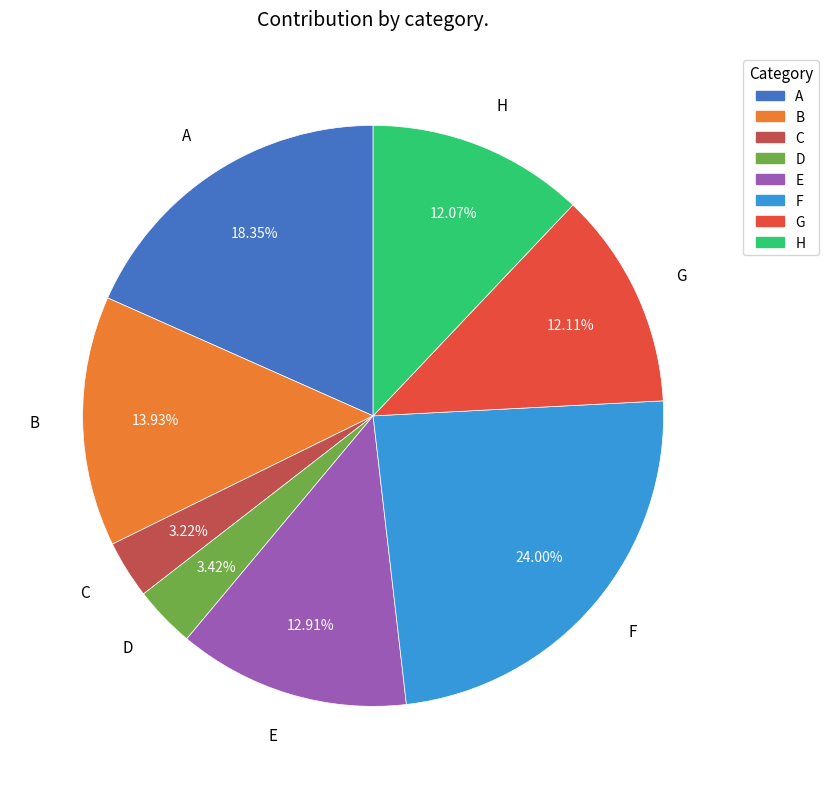

The F slice represents 24% of the pie. True or false?

True